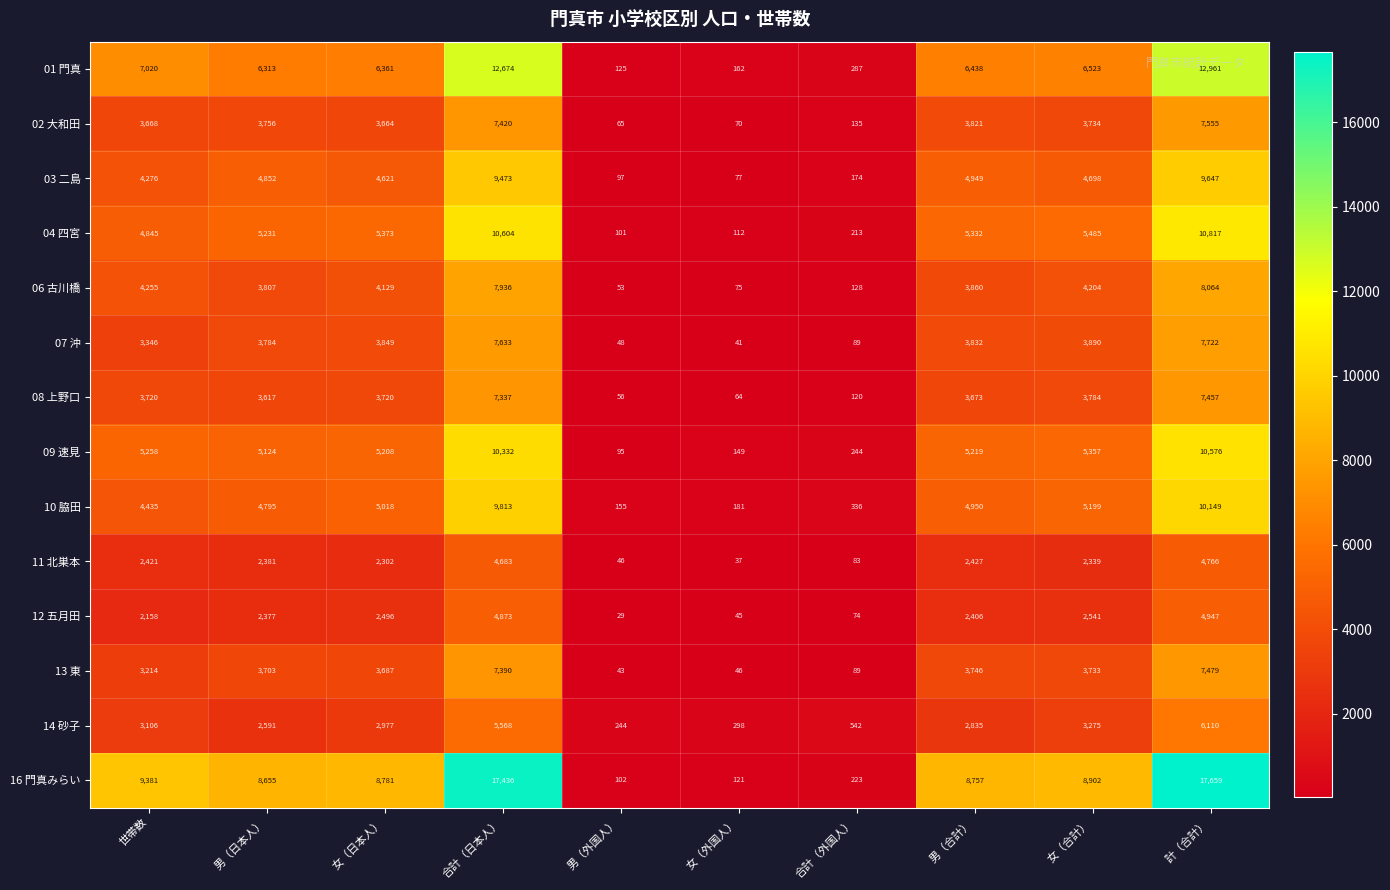

Count the number of categories in the chart.

10